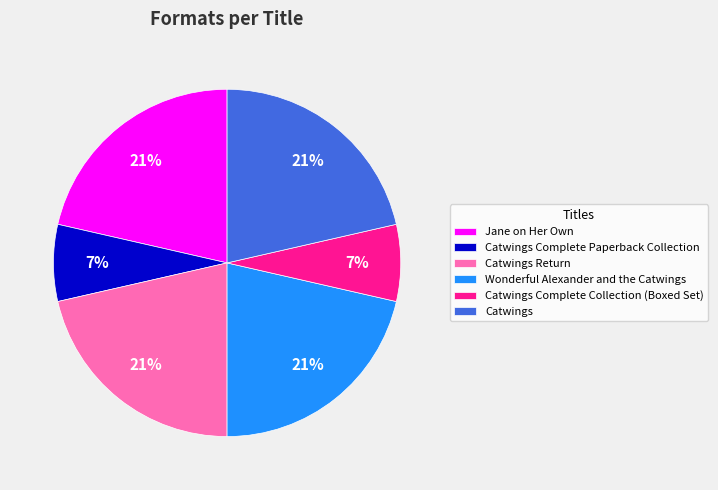

To the nearest percent, what portion does Catwings represent?

21%